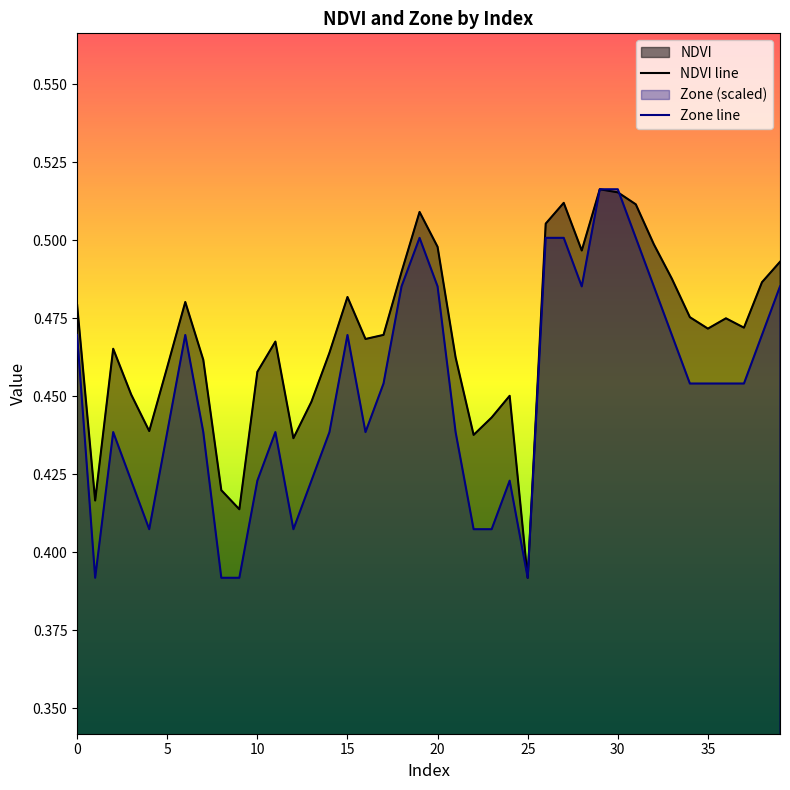

True or false: Zone has a value of 0.4 at 9.

True